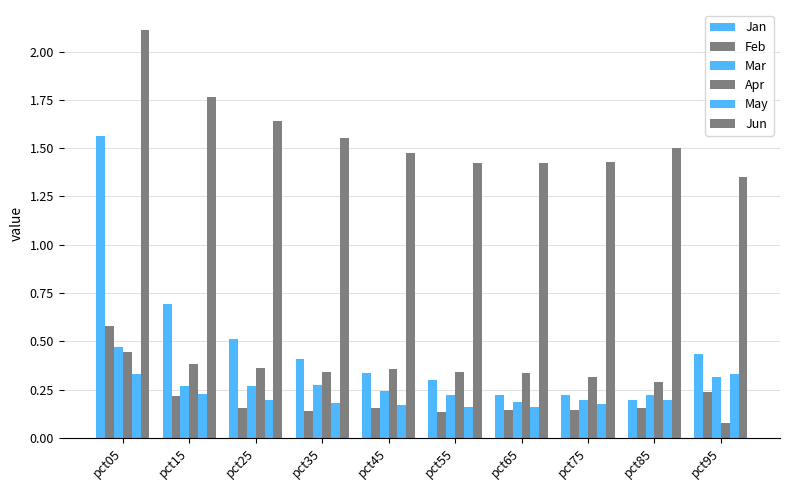

What is the difference between the maximum and minimum values in the Feb series?

0.4